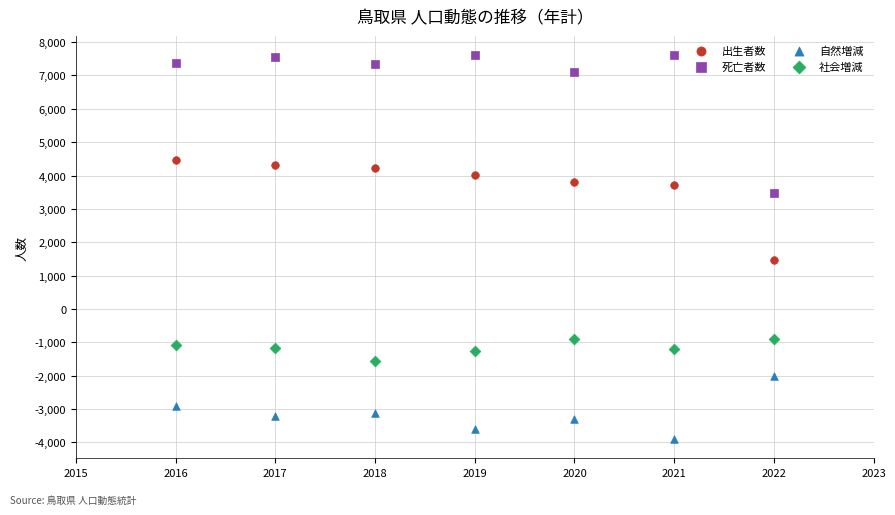

Across all series, what Y value is closest to 1855?

1474